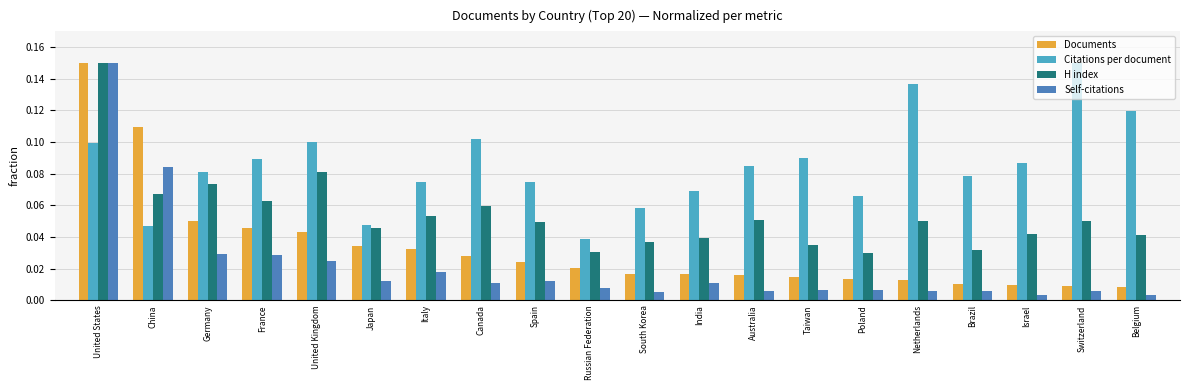

Between United States and China, which series saw the biggest shift?

H index